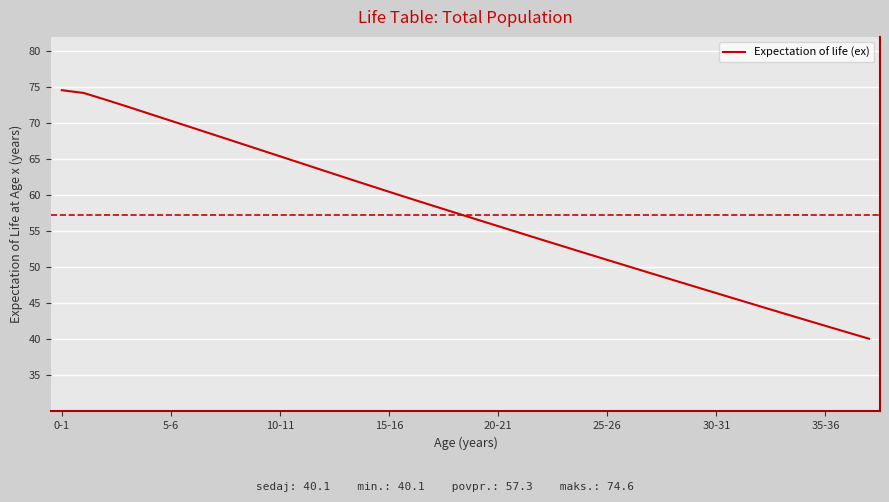

What is the greatest value displayed?

74.6